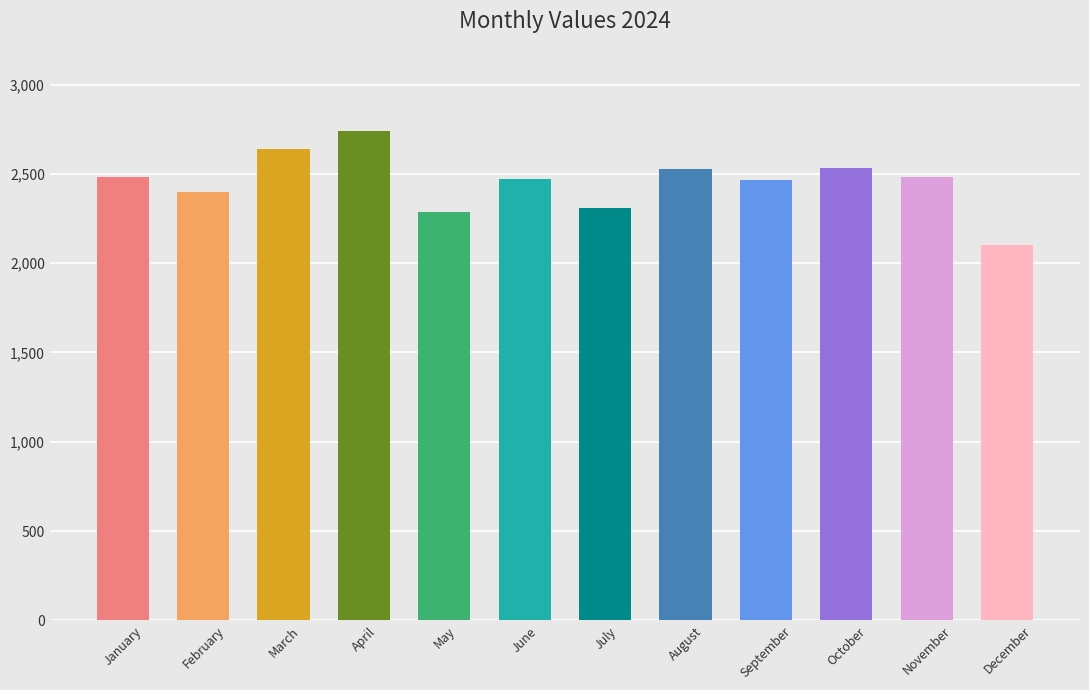

How many data points are less than 2483?

6